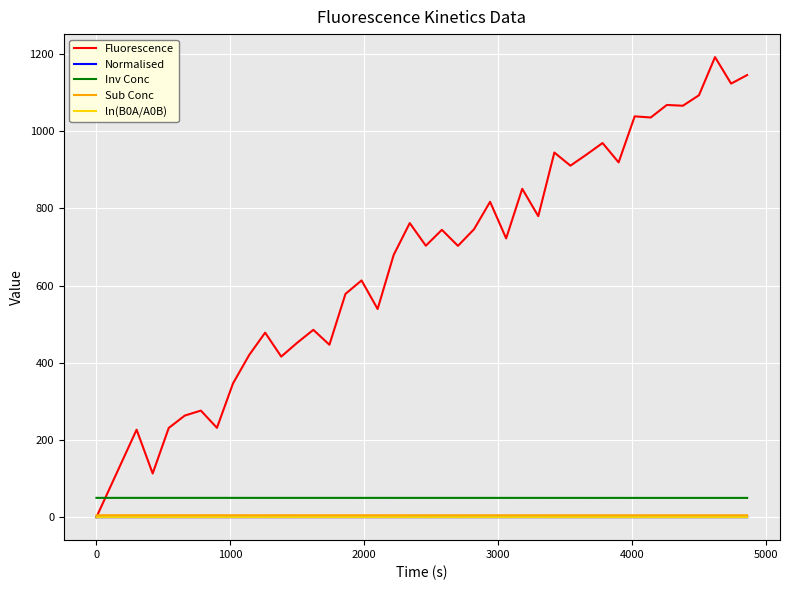

How many lines are shown in the chart?

5